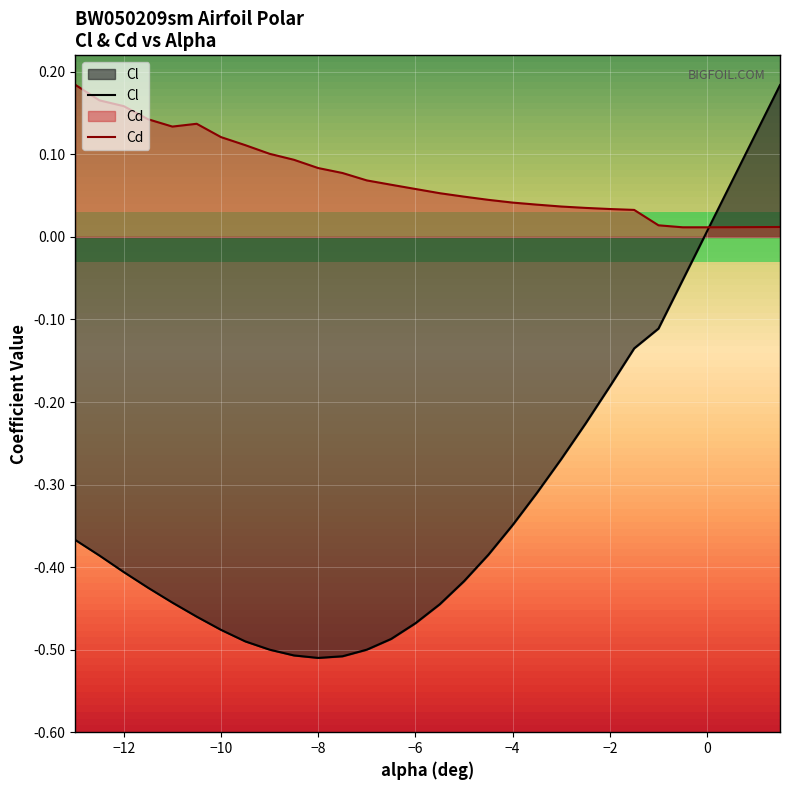

What is the total value across all series at -11.0?

-0.3